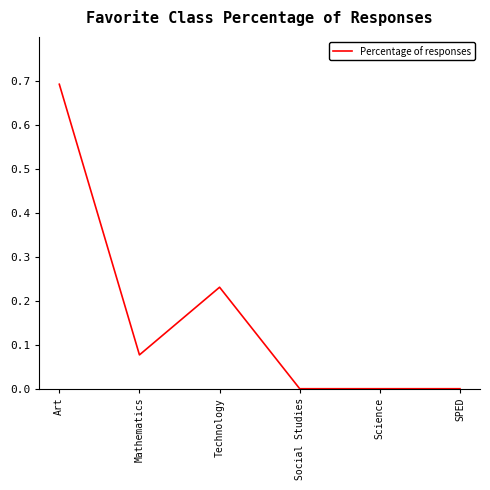

True or false: there are more than 0 points higher than both neighbors.

True